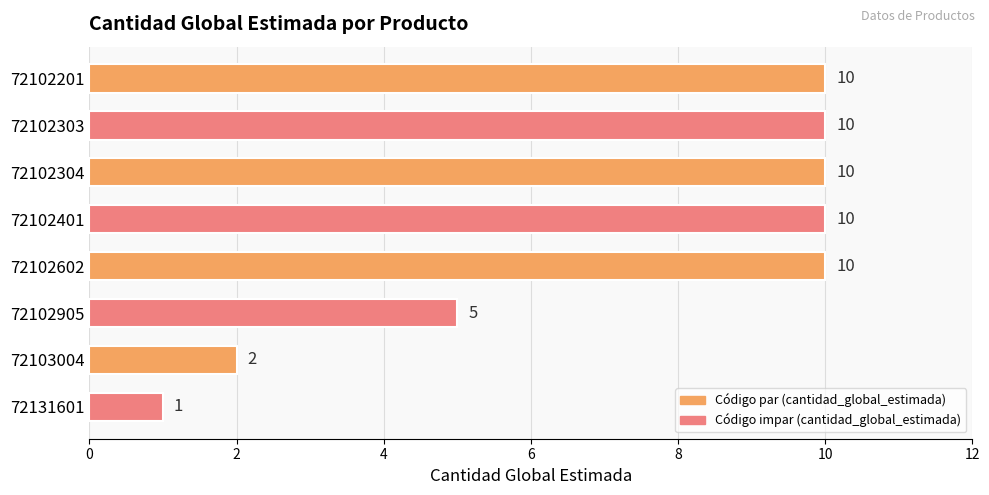

At which label is the value closest to 5?

72102905